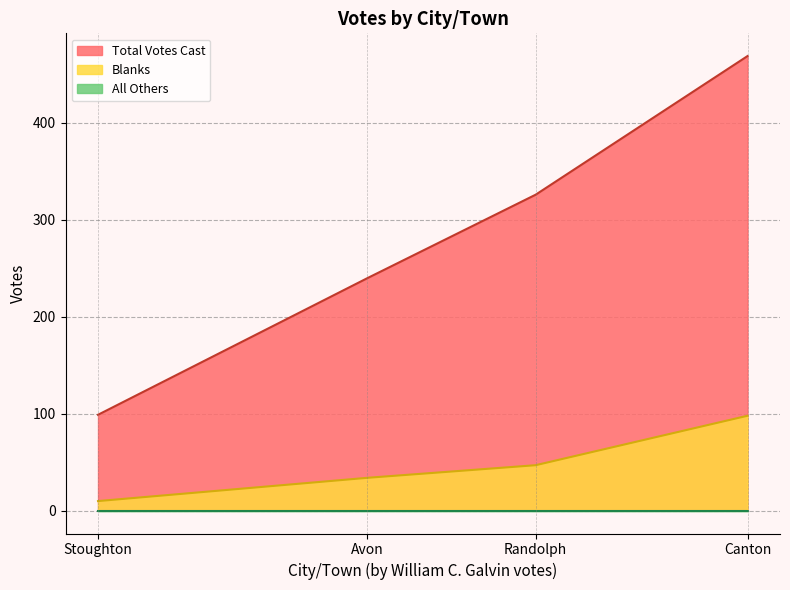

How many categories are shown in the chart?

4